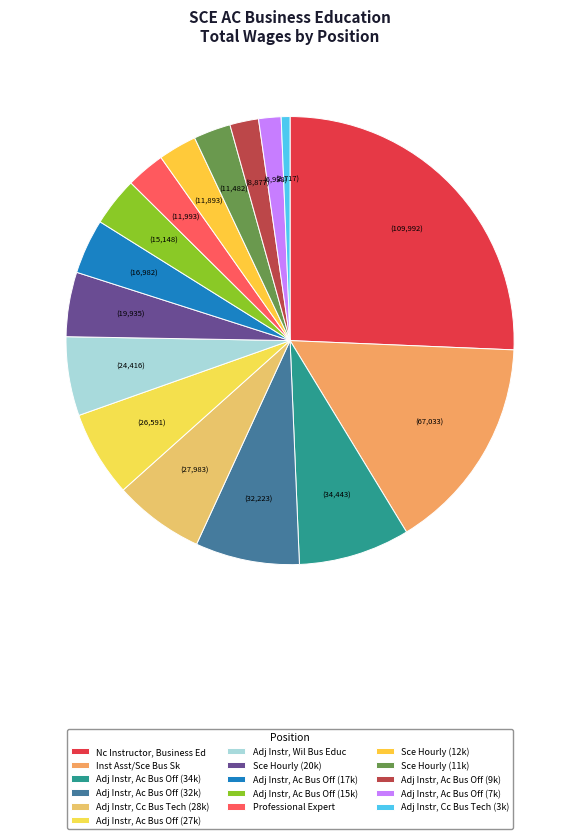

How many segments does this pie chart have?

16